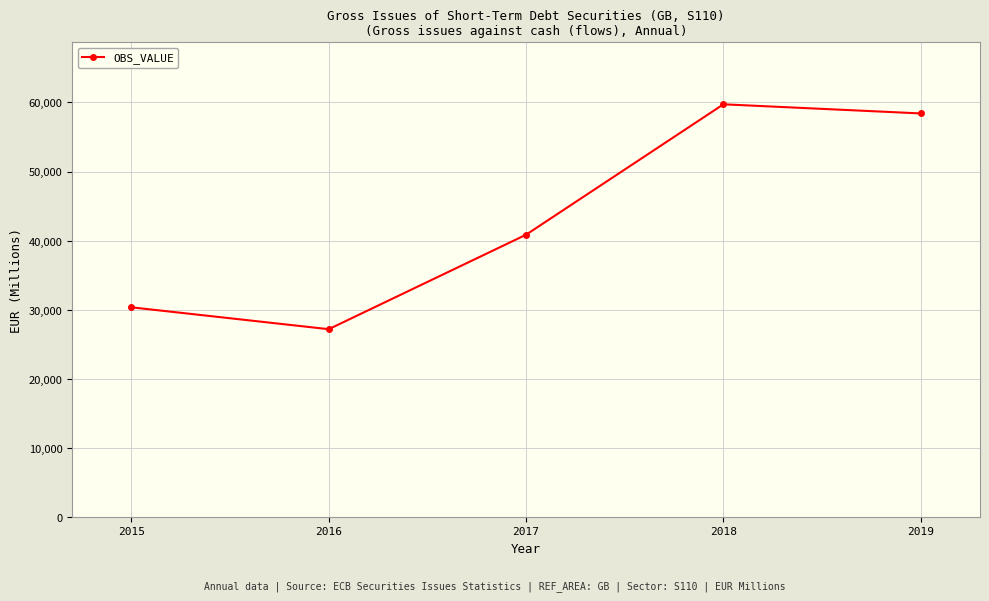

What is the minimum value shown in the chart?

27170.7